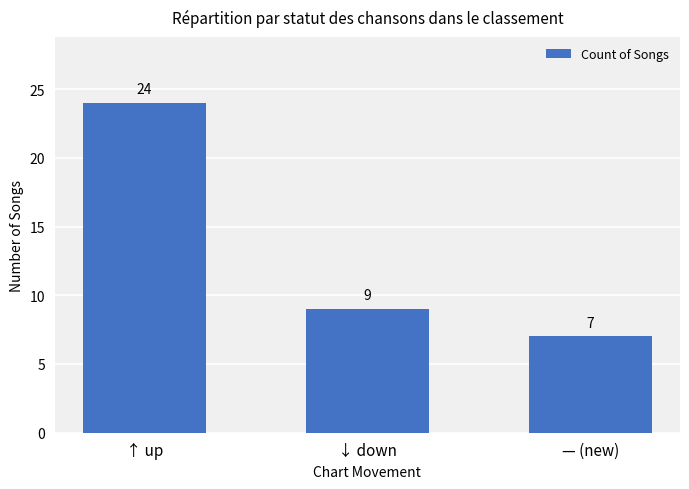

Reading left to right, what are all the values shown in this chart?

24	9	7